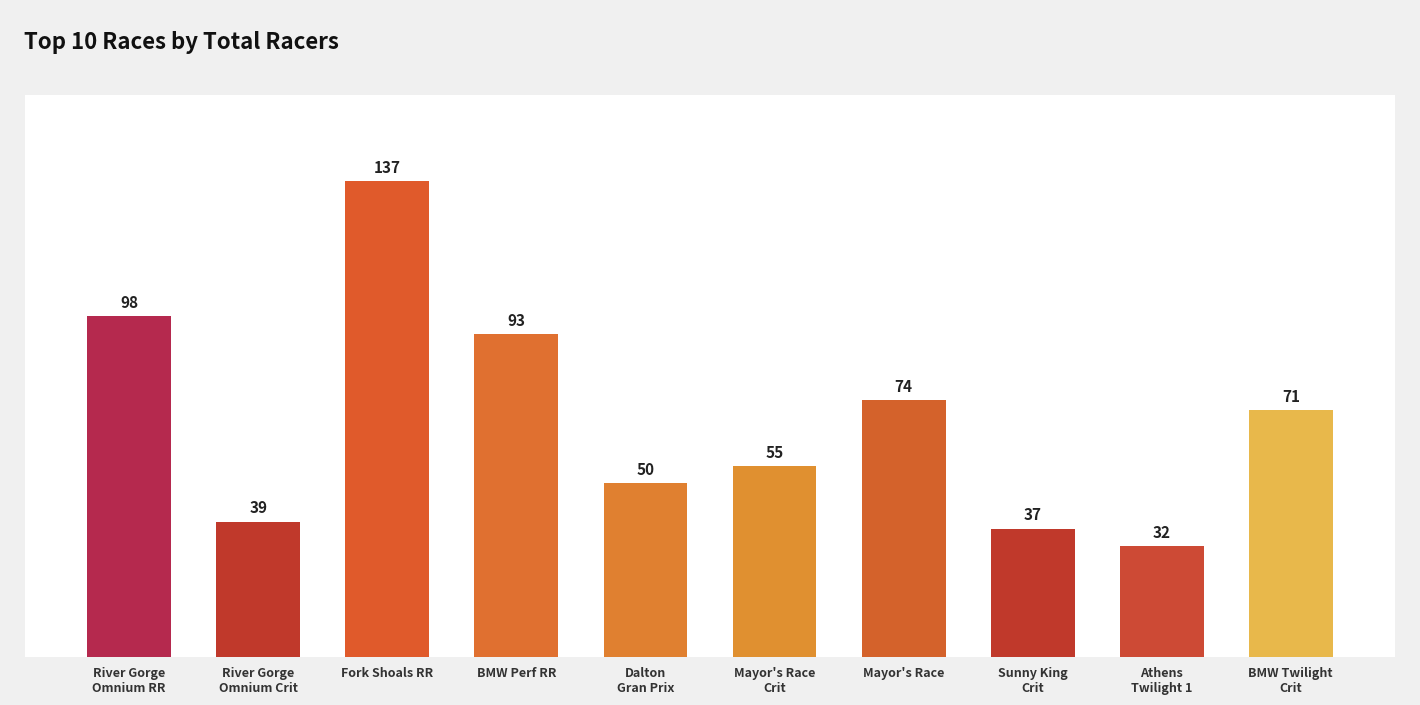

What is the smallest value displayed?

32